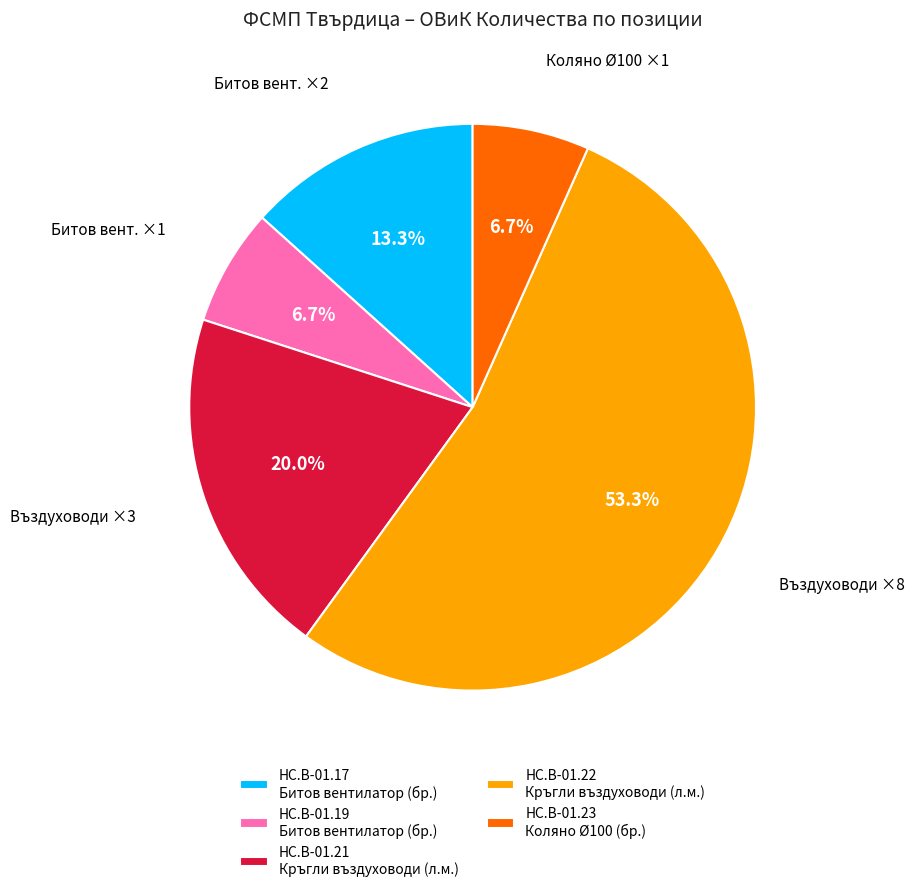

Does any single category account for the majority?

Yes